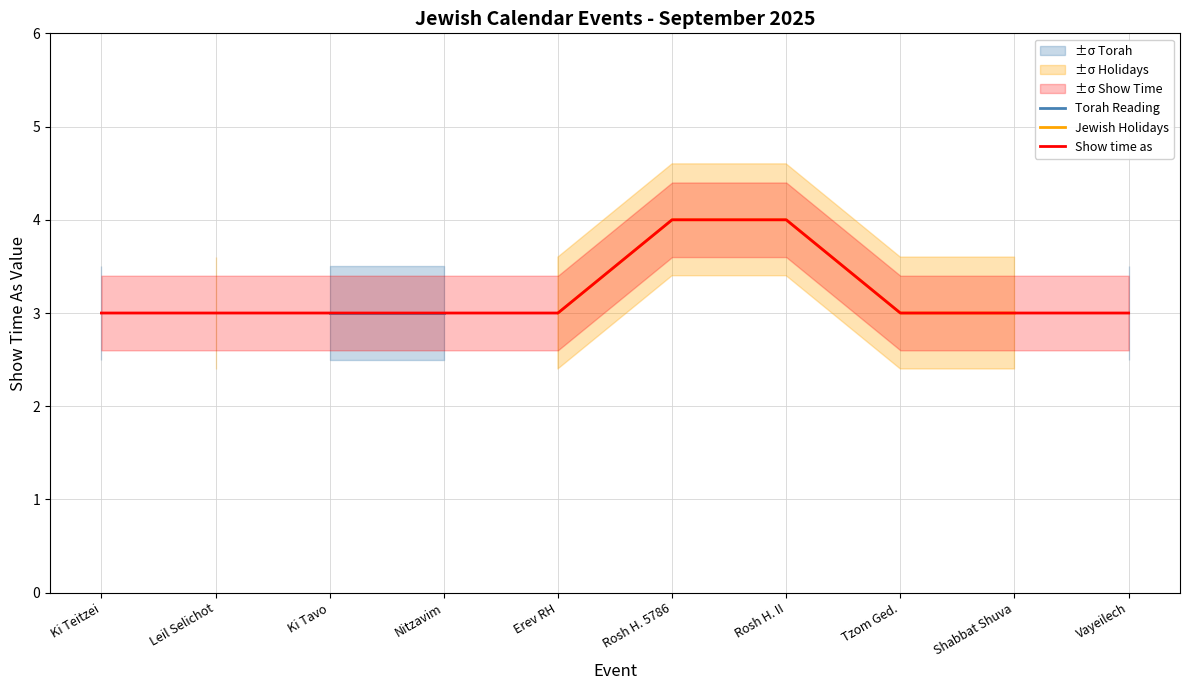

Is this an area chart (filled region under the line)?

No